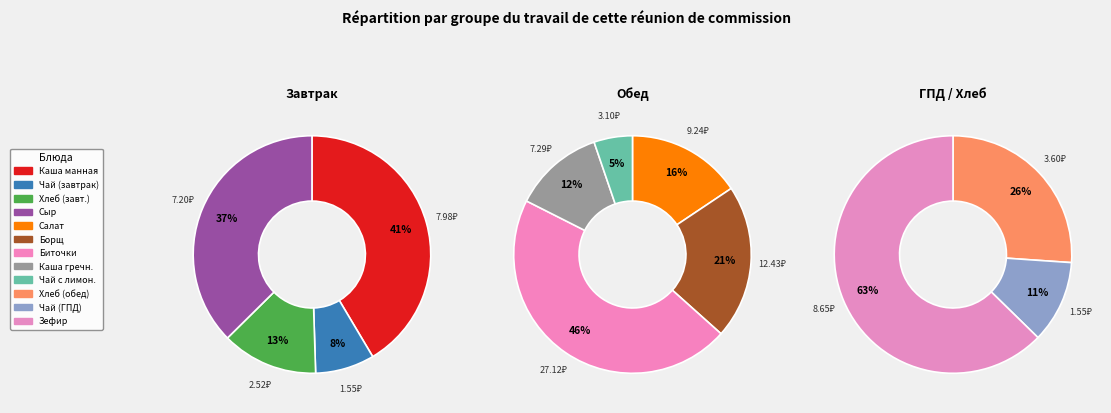

How many segments does this pie chart have?

12